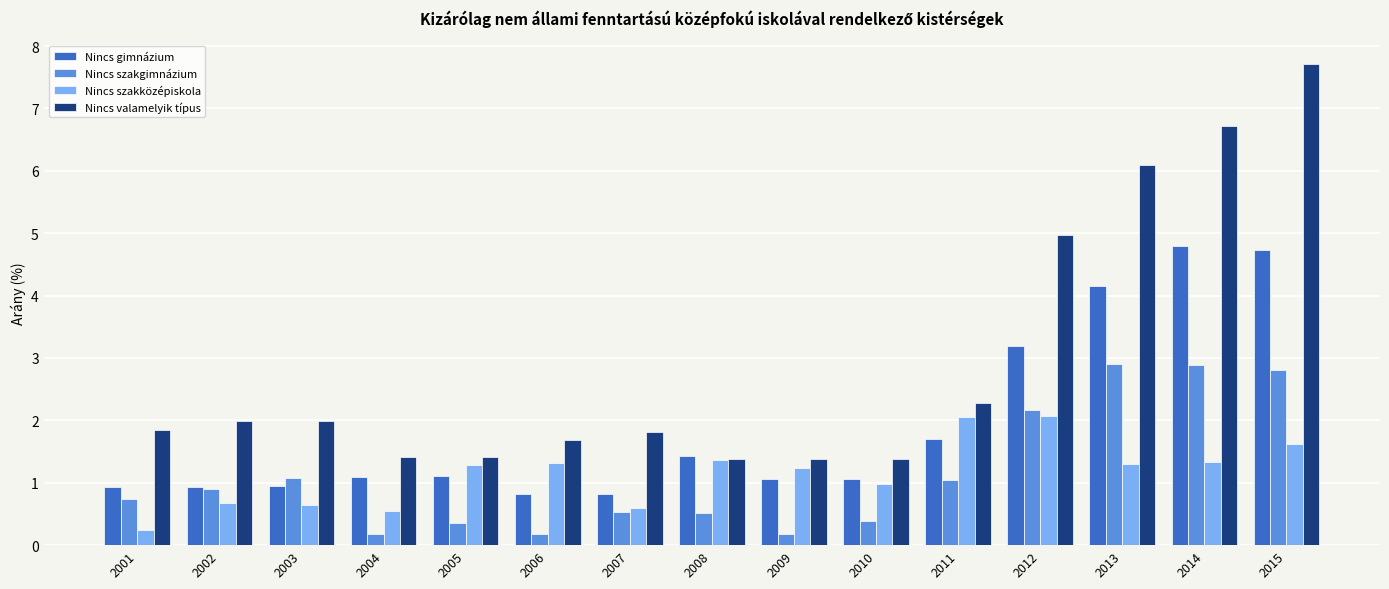

What is the greatest value displayed?

7.7